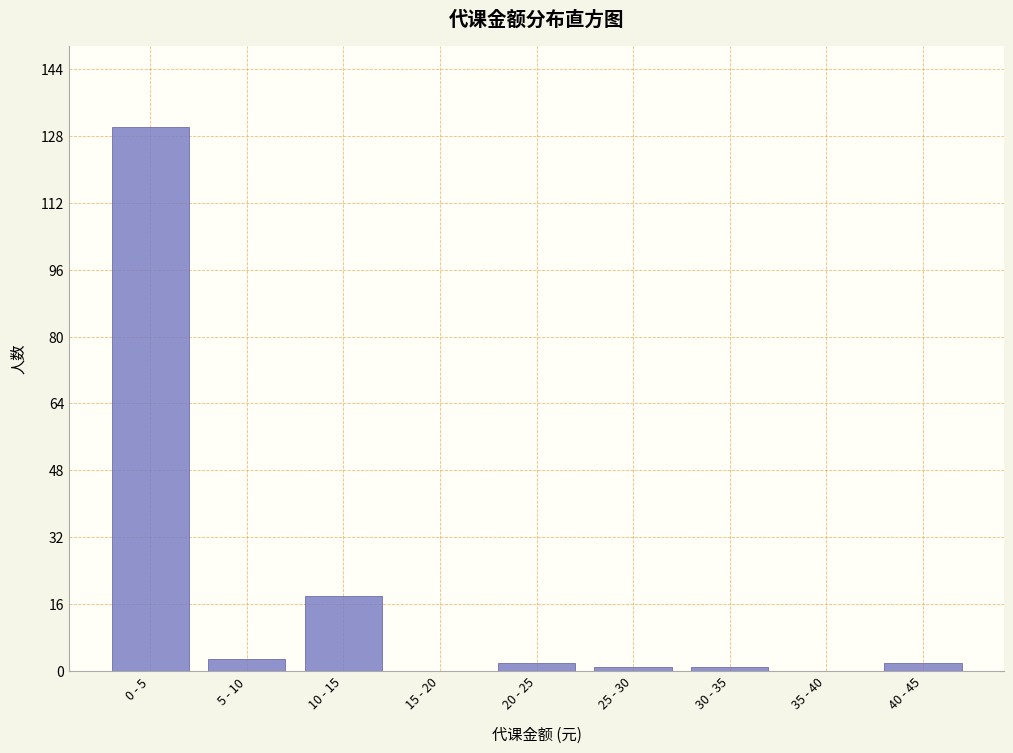

At which label is the value closest to 65?

10 - 15